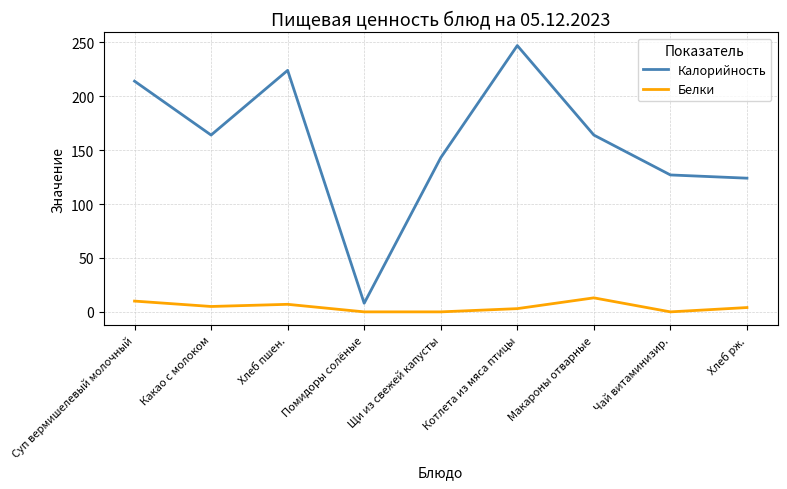

Count the number of data series in this chart.

2